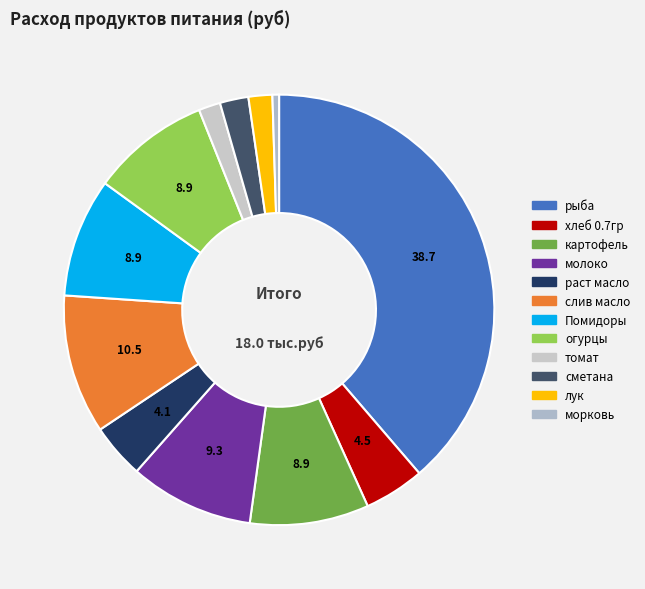

How many segments does this pie chart have?

12